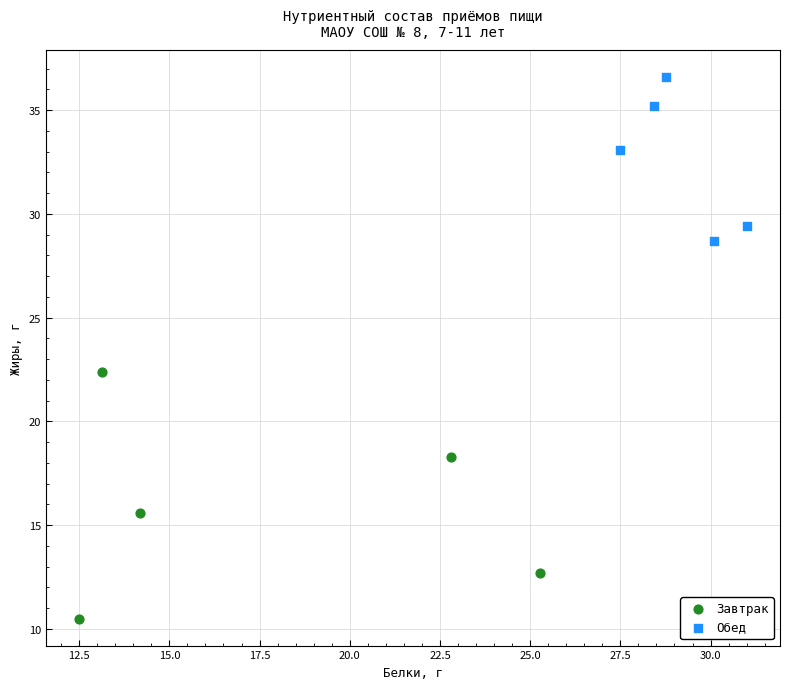

Which series reaches the minimum Y coordinate?

Завтрак